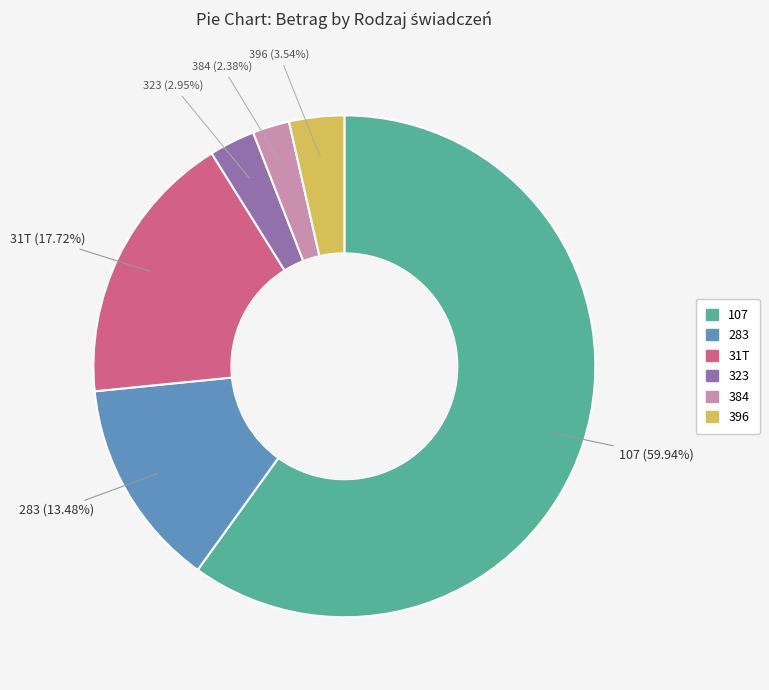

Which slice is the largest?

107